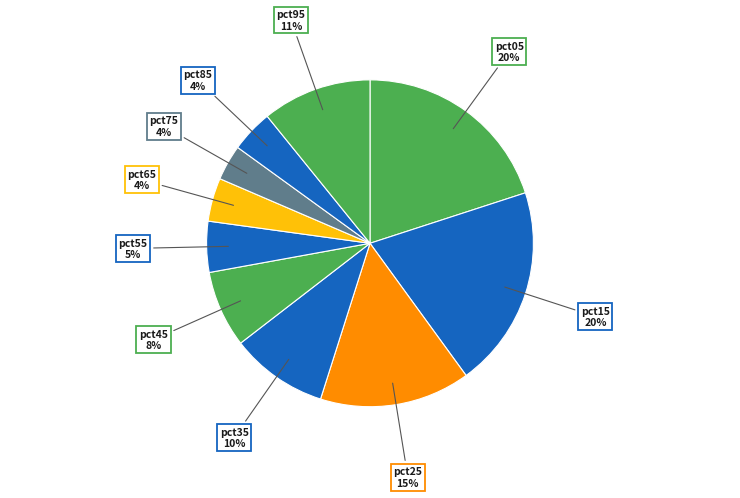

How many segments does this pie chart have?

10